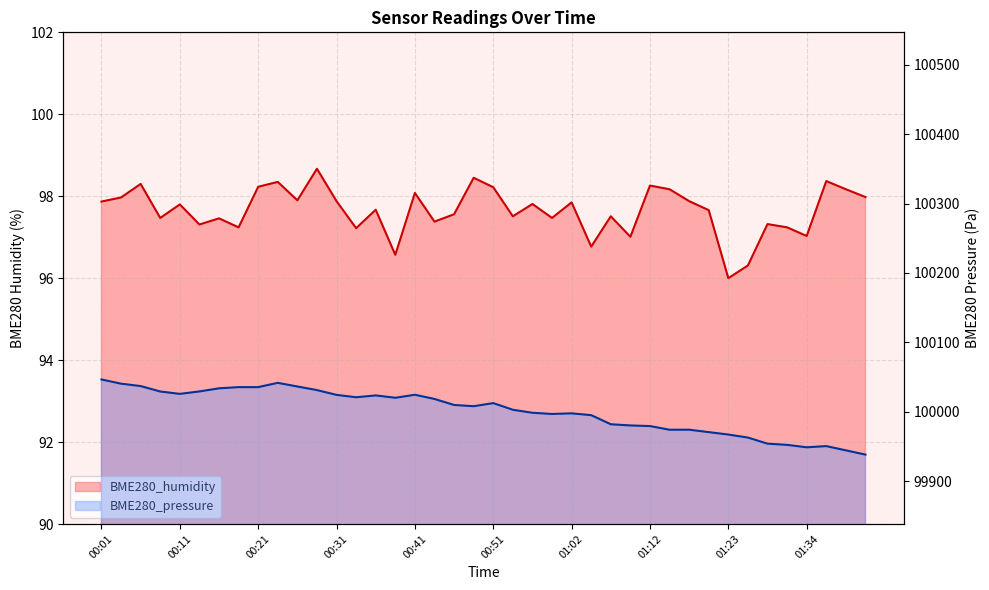

The BME280_pressure series shows 100035.5 at 00:21. True or false?

True